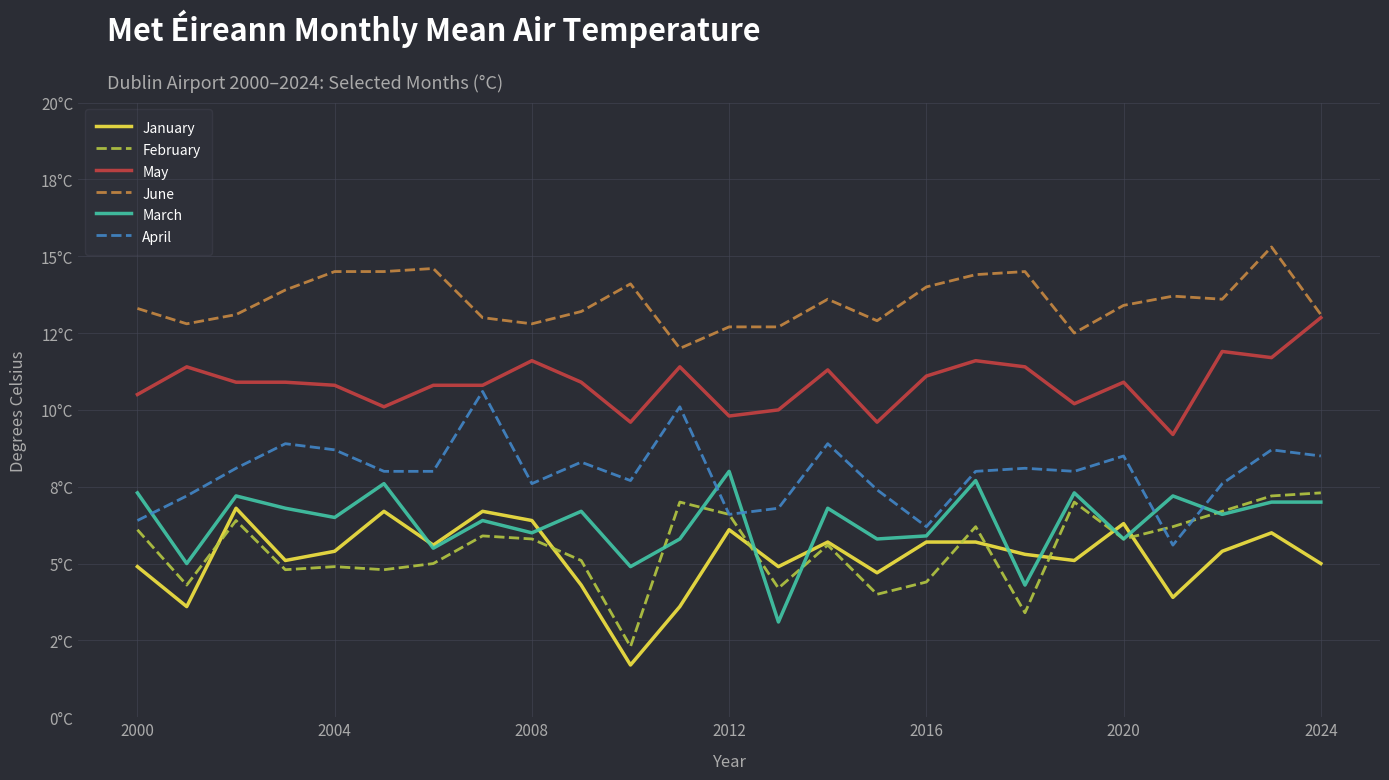

What are all the series names shown in the legend?

January, February, May, June, March, April